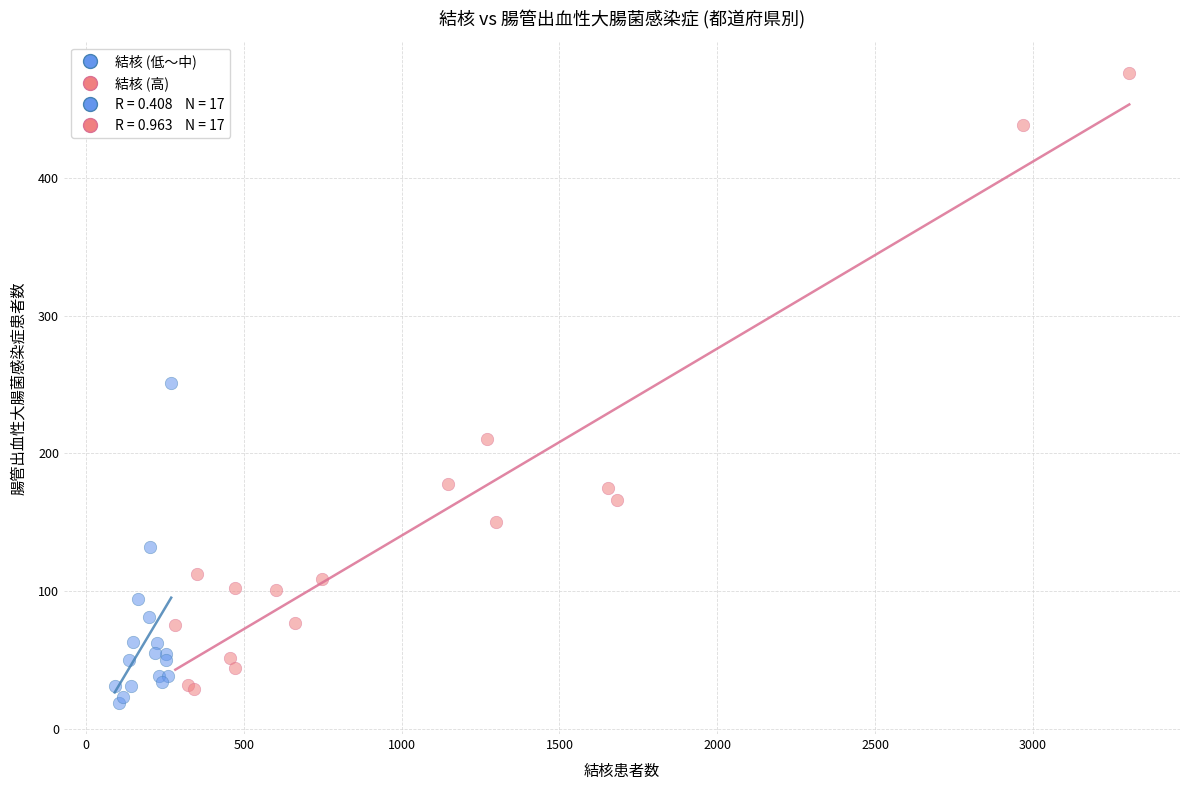

Which series contains the highest Y value?

結核 (高)